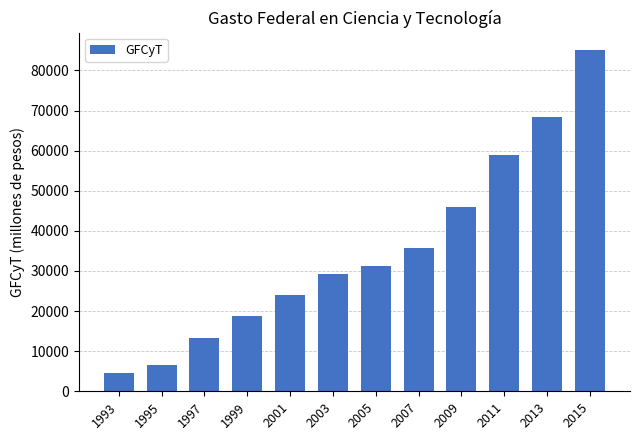

The chart shows a value of 40314 at 2013. True or false?

False